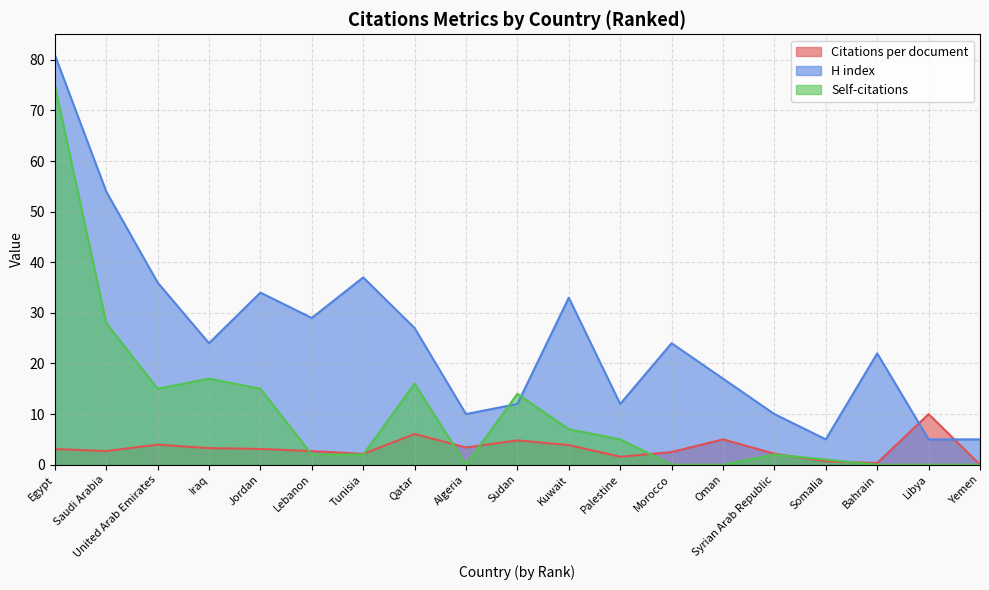

Which category has the lowest value in the Self-citations series?

Algeria